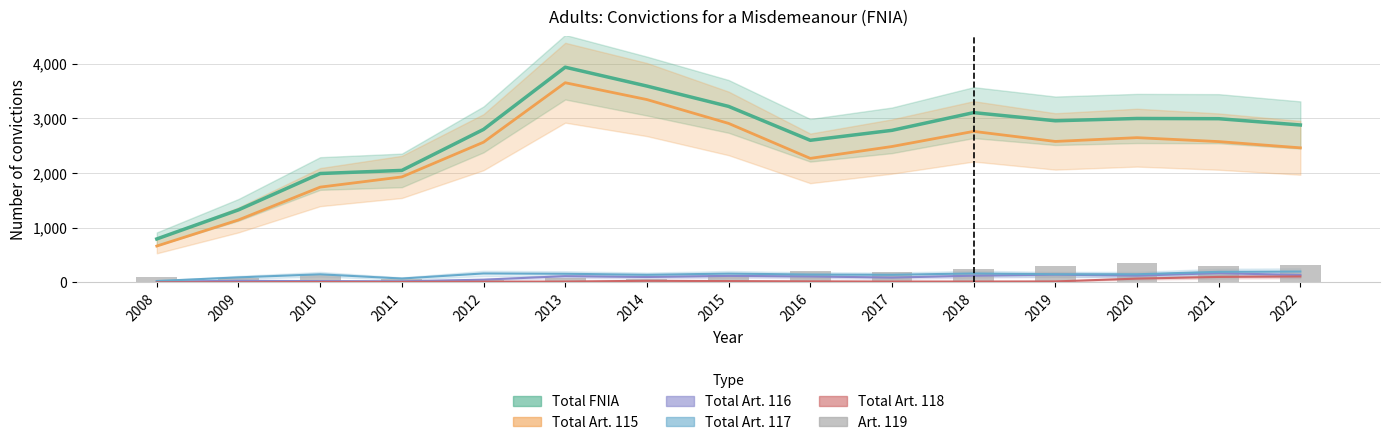

Where does the Total FNIA series first go above 2879?

2013